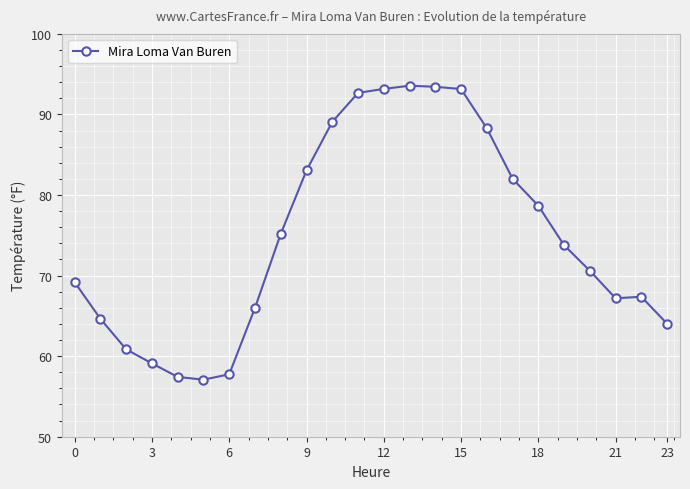

What is the average value?

74.9